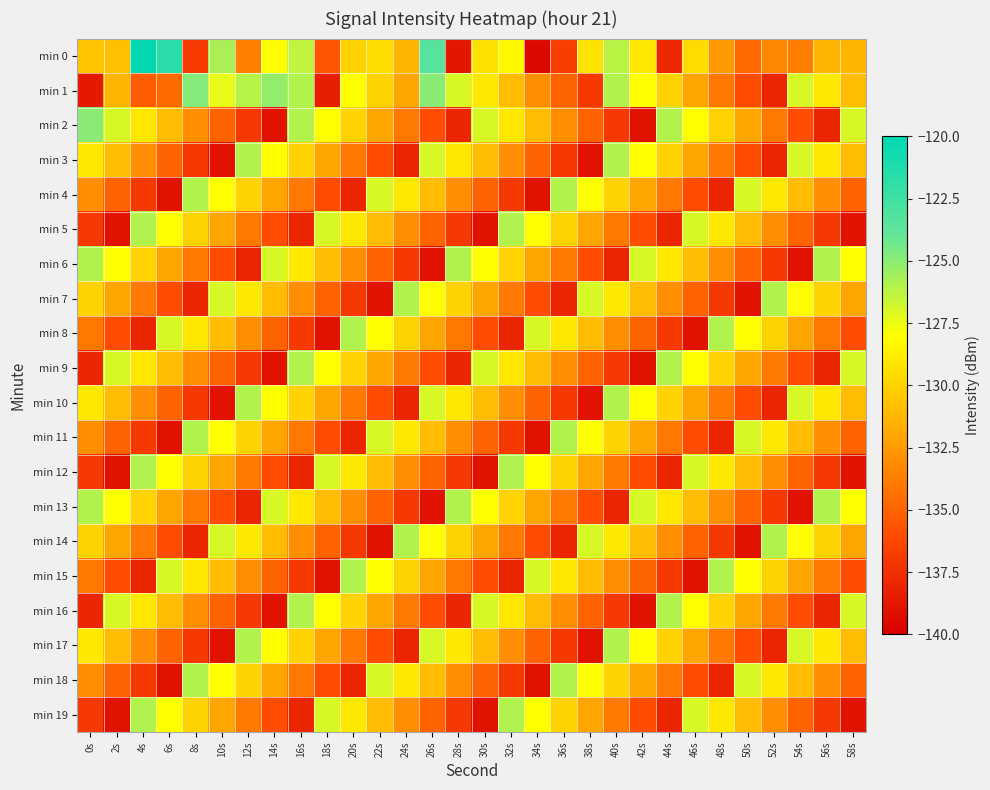

At which category is the sum across all series the highest?

40s